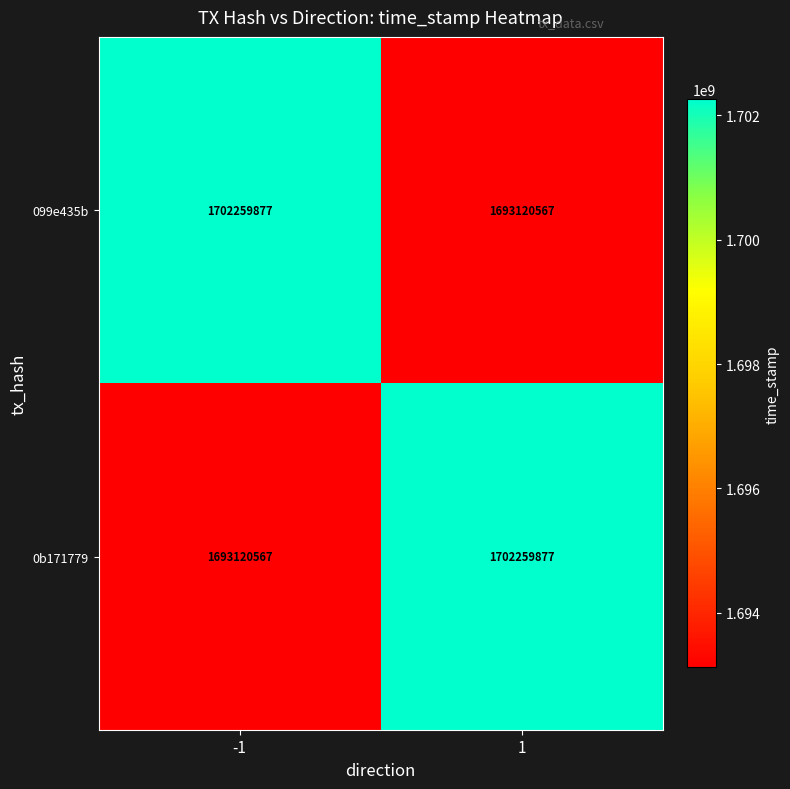

Is it true that 099e435b equals 1693120567 at 1?

True